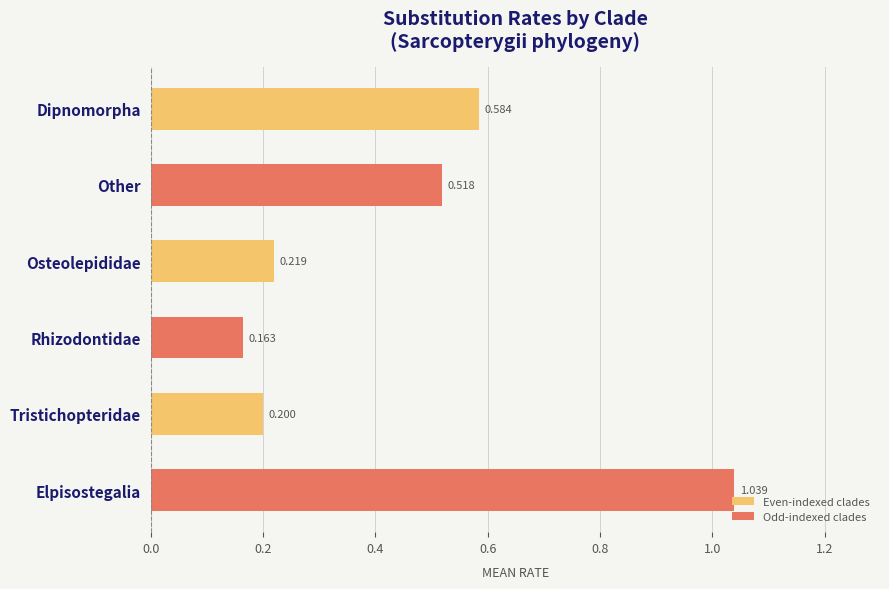

What is the label of the 3rd bar from the bottom?

Rhizodontidae